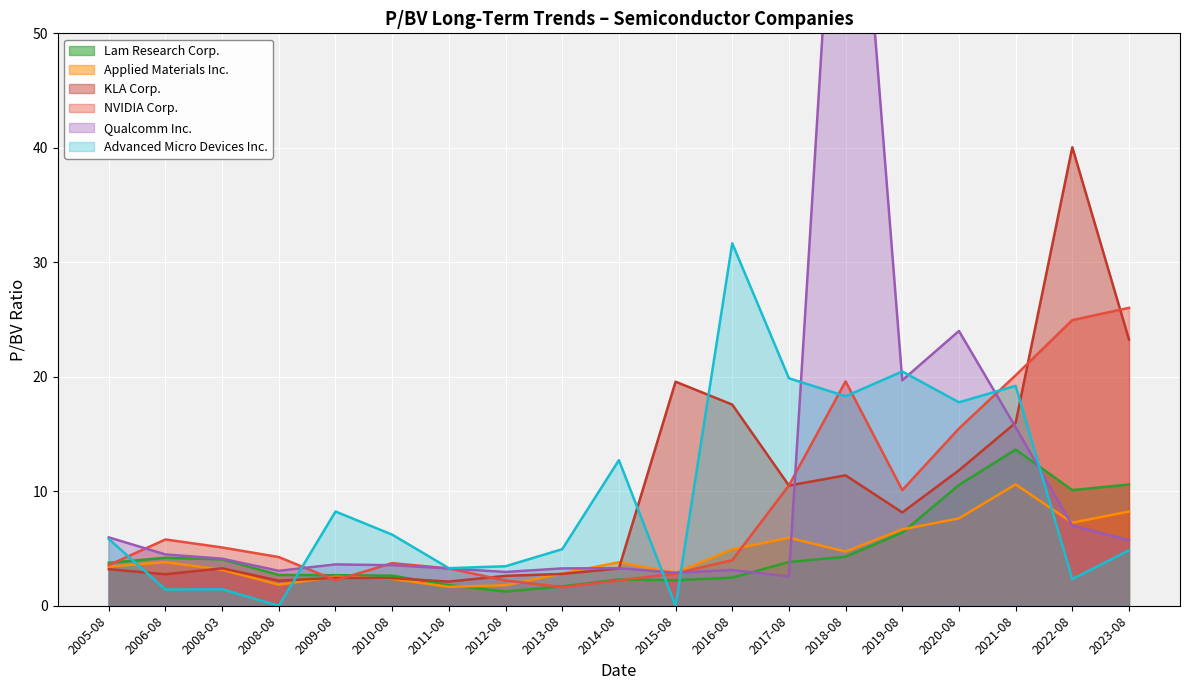

What is the label of the 15th point from the left?

2019-08